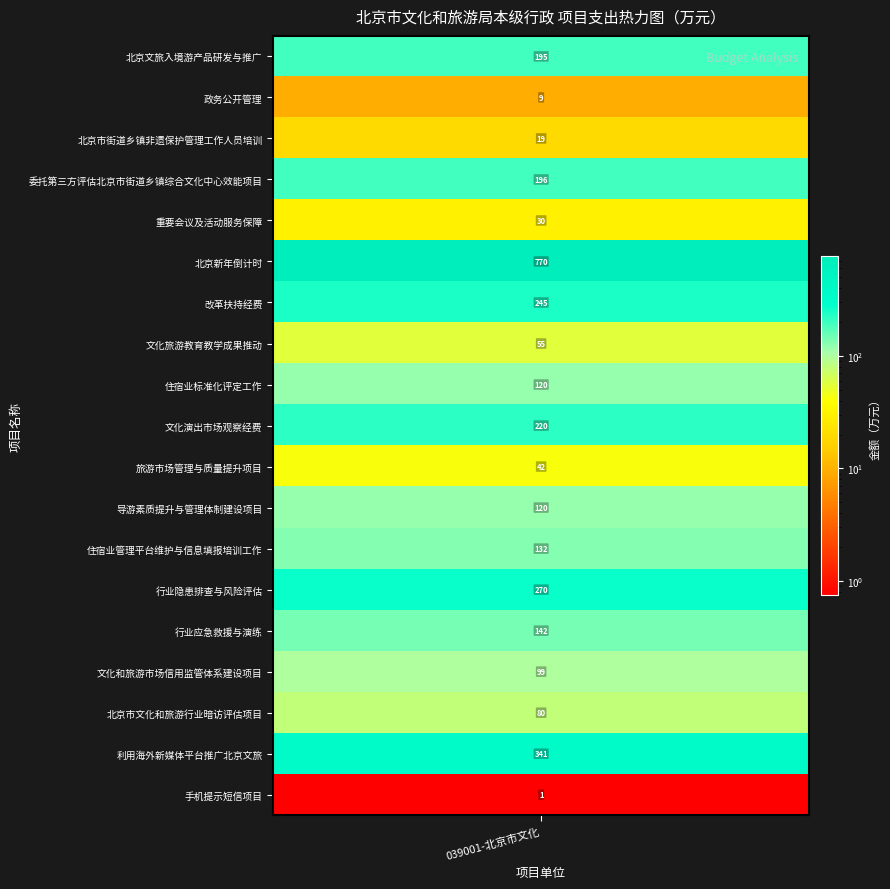

List the labels in order of value, largest first.

北京新年倒计时, 利用海外新媒体平台推广北京文旅, 行业隐患排查与风险评估, 改革扶持经费, 文化演出市场观察经费, 委托第三方评估北京市街道乡镇综合文化中心效能项目, 北京文旅入境游产品研发与推广, 行业应急救援与演练, 住宿业管理平台维护与信息填报培训工作, 住宿业标准化评定工作, 导游素质提升与管理体制建设项目, 文化和旅游市场信用监管体系建设项目, 北京市文化和旅游行业暗访评估项目, 文化旅游教育教学成果推动, 旅游市场管理与质量提升项目, 重要会议及活动服务保障, 北京市街道乡镇非遗保护管理工作人员培训, 政务公开管理, 手机提示短信项目